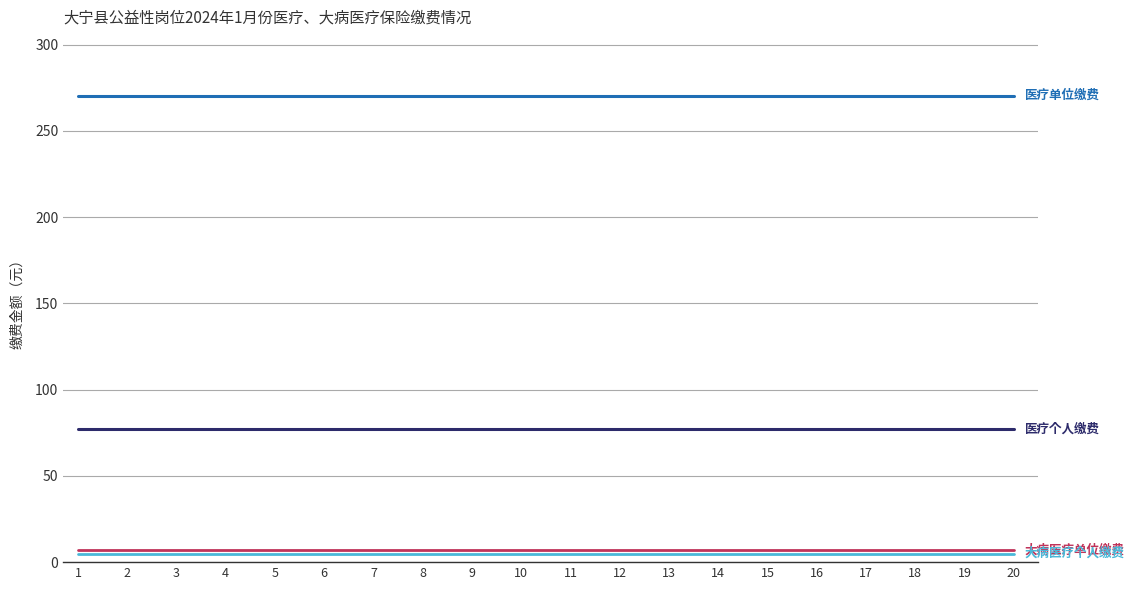

What is the greatest value displayed?

270.4